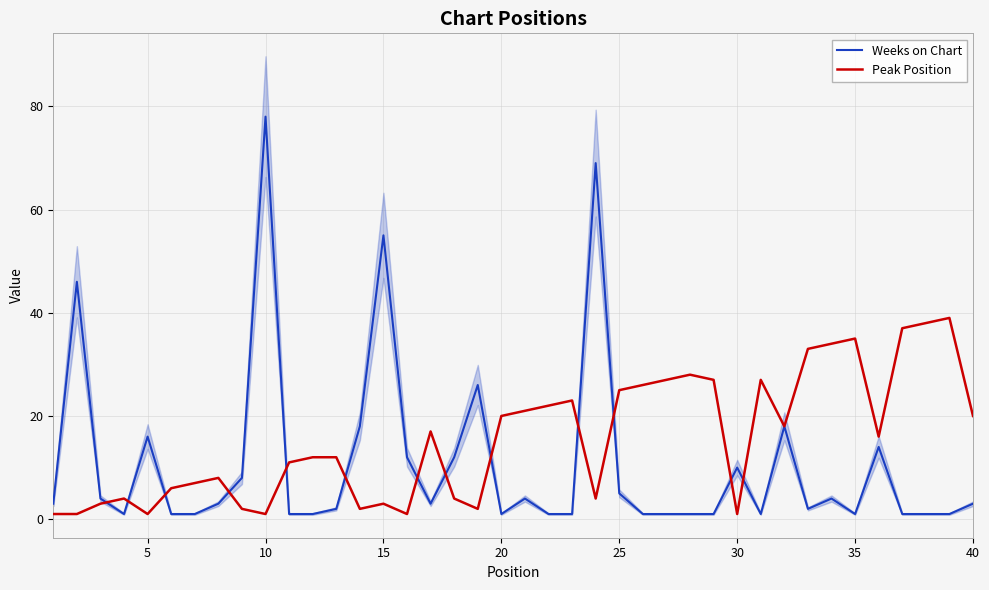

The Peak Position series shows 1 at 30. True or false?

True